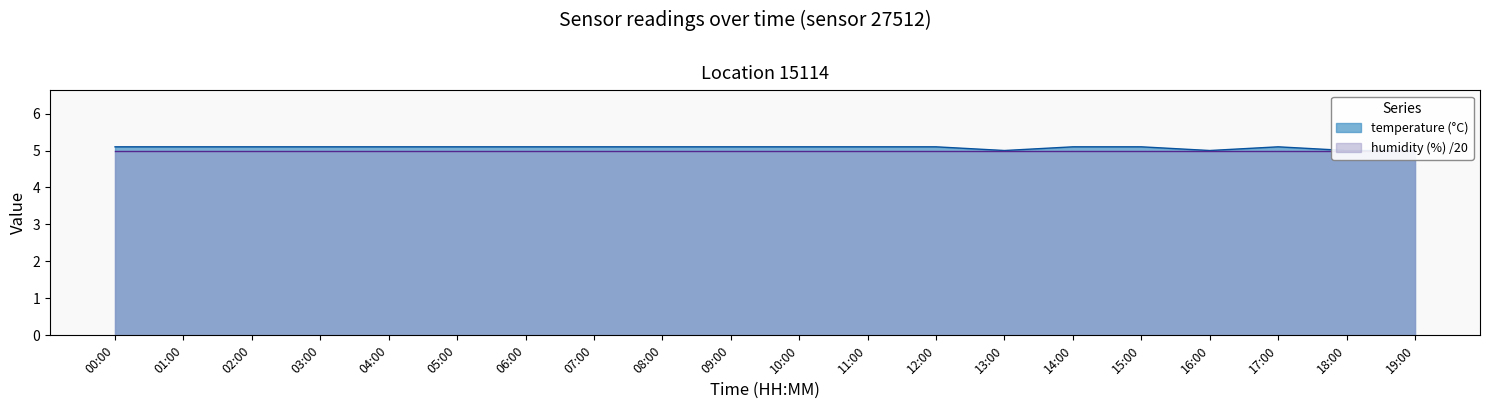

The value at 12:00 is 8.0. True or false?

False